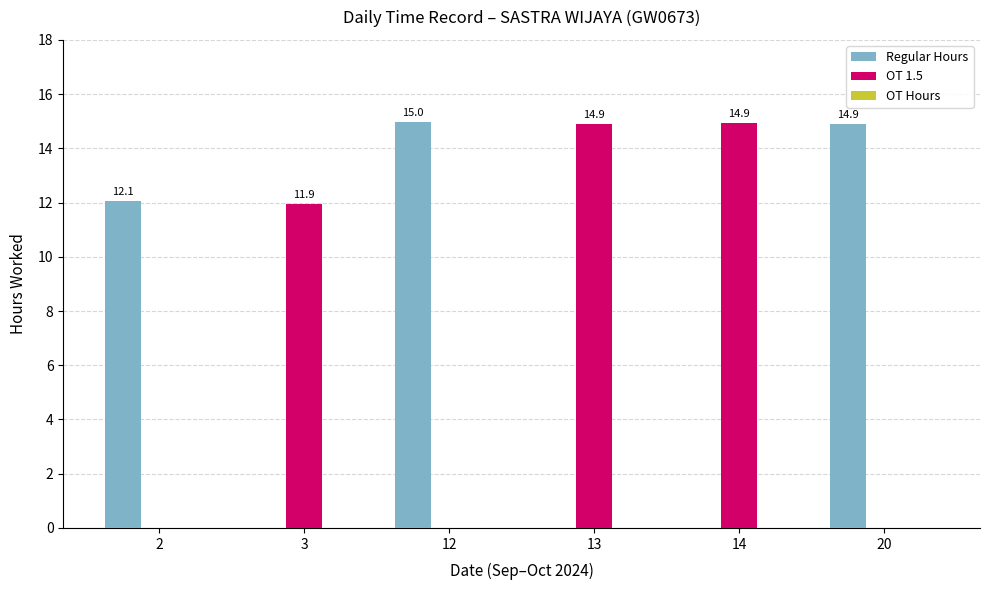

True or false: Regular Hours has a value of 0.0 at 14.

True